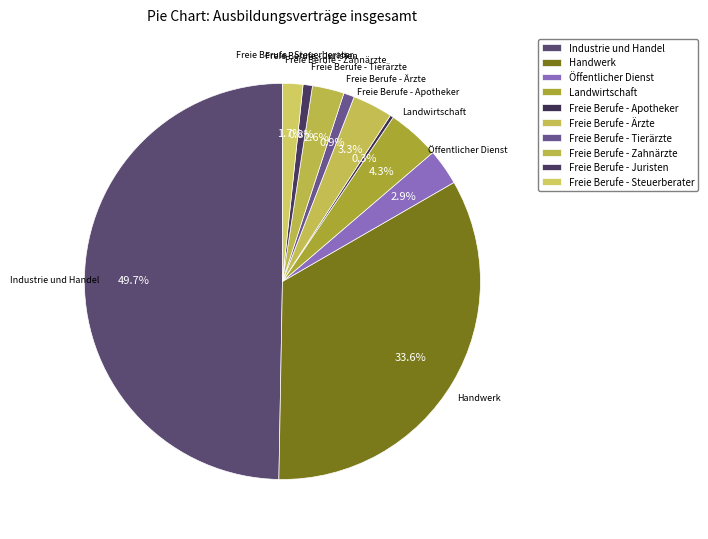

Is the sum of Industrie und Handel and Freie Berufe - Juristen greater than half?

Yes